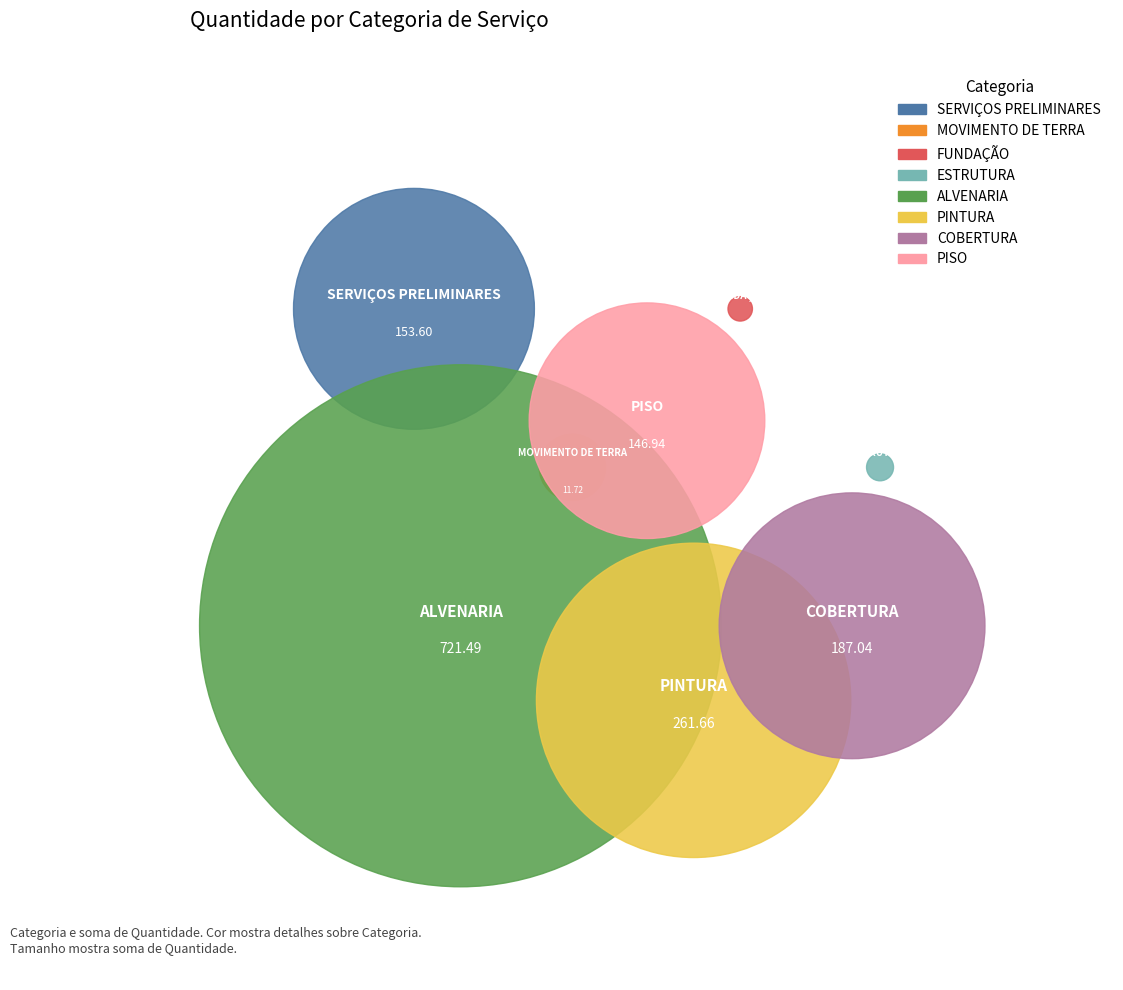

Between ESTRUTURA and SERVIÇOS PRELIMINARES, which is larger?

SERVIÇOS PRELIMINARES